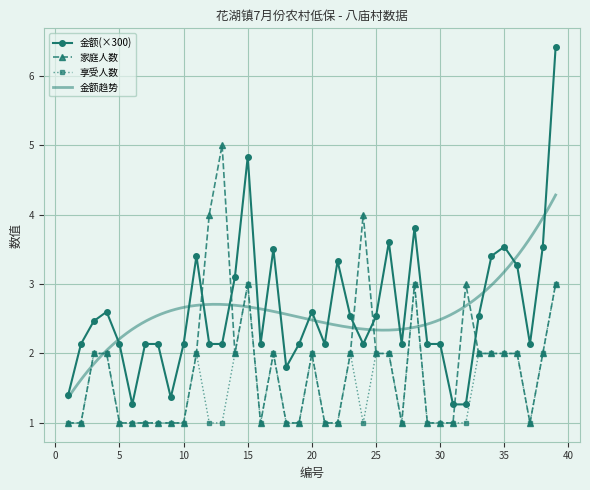

At 22, list the series in order from smallest to largest.

家庭人数, 享受人数, 金额